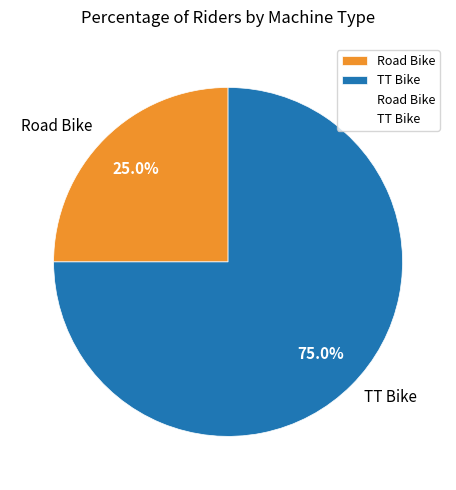

How many segments does this pie chart have?

2